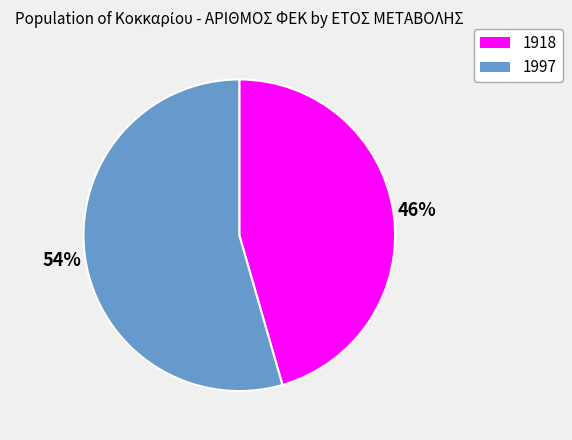

How many segments does this pie chart have?

2